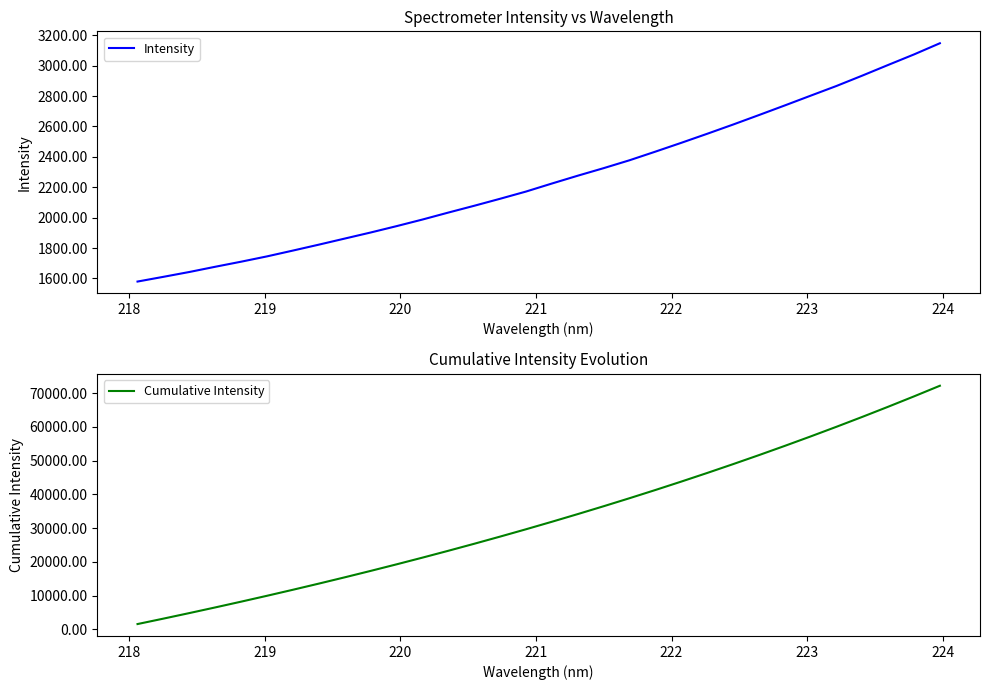

What is the highest value of the Intensity series?

3147.5